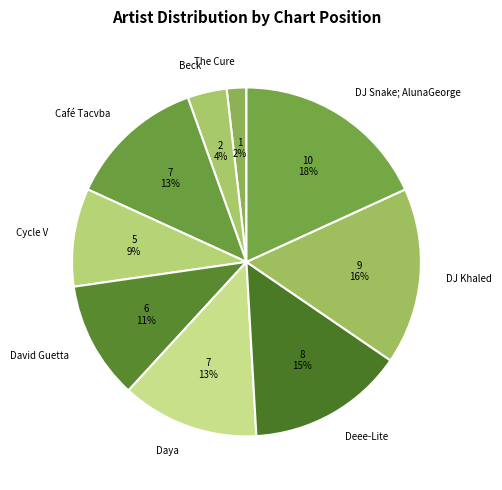

What is the smallest slice in the pie chart?

The Cure